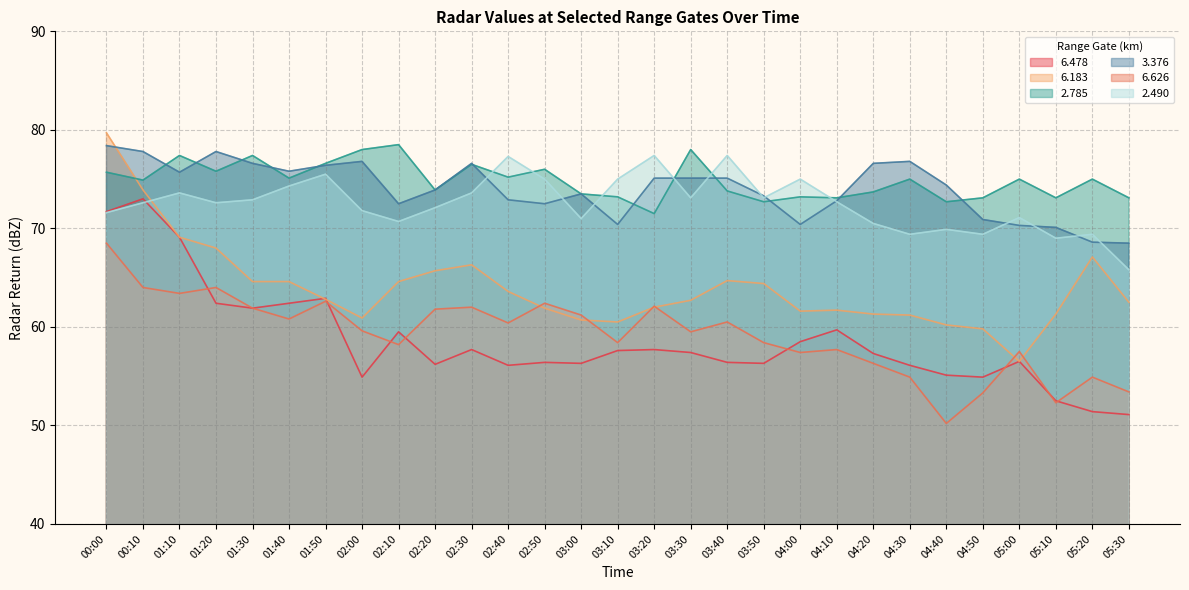

Does the chart display data point markers on the line(s)?

No